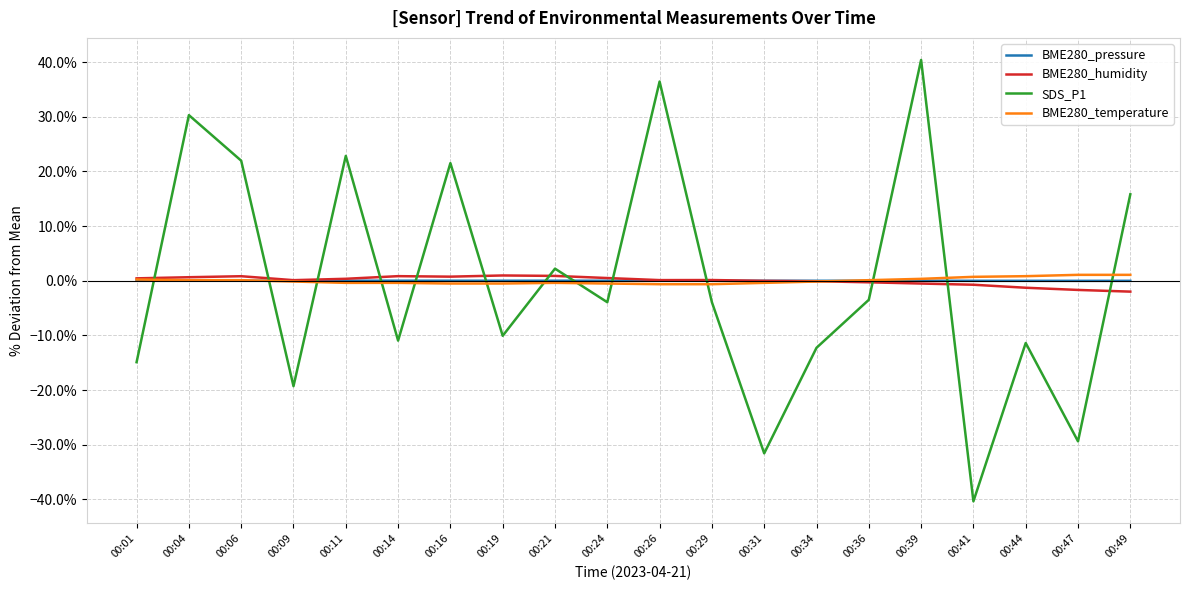

After their last crossing, which series has the higher values: BME280_pressure or SDS_P1?

SDS_P1